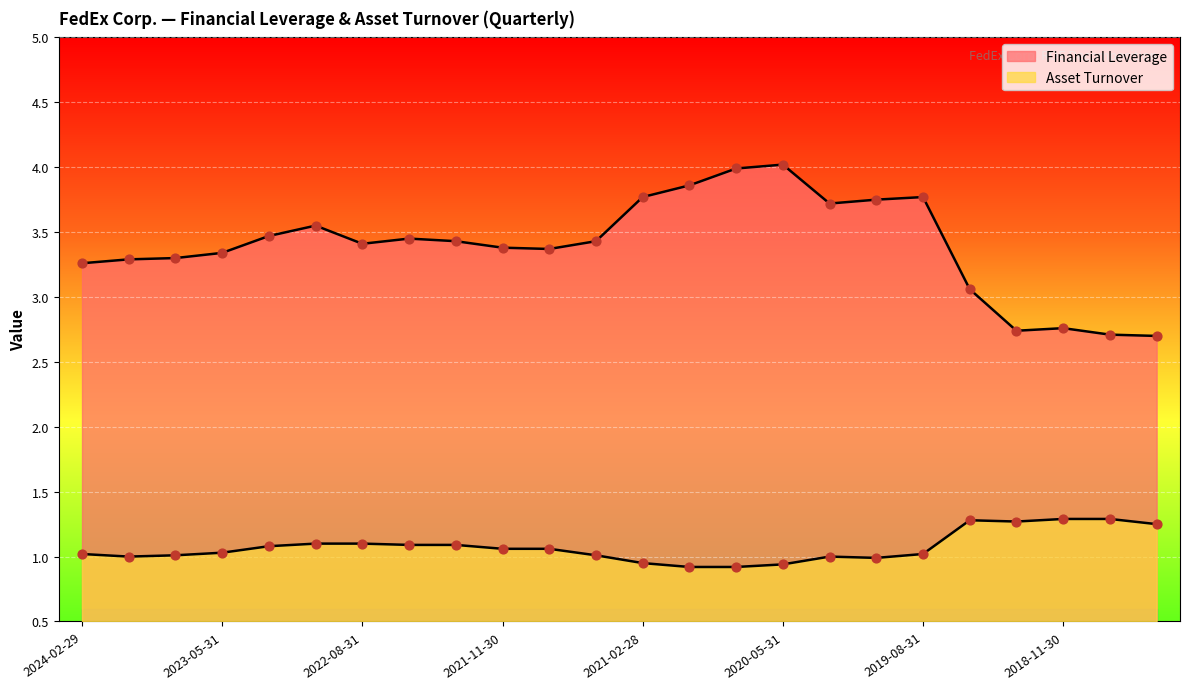

What are all the series names shown in the legend?

Financial Leverage, Asset Turnover